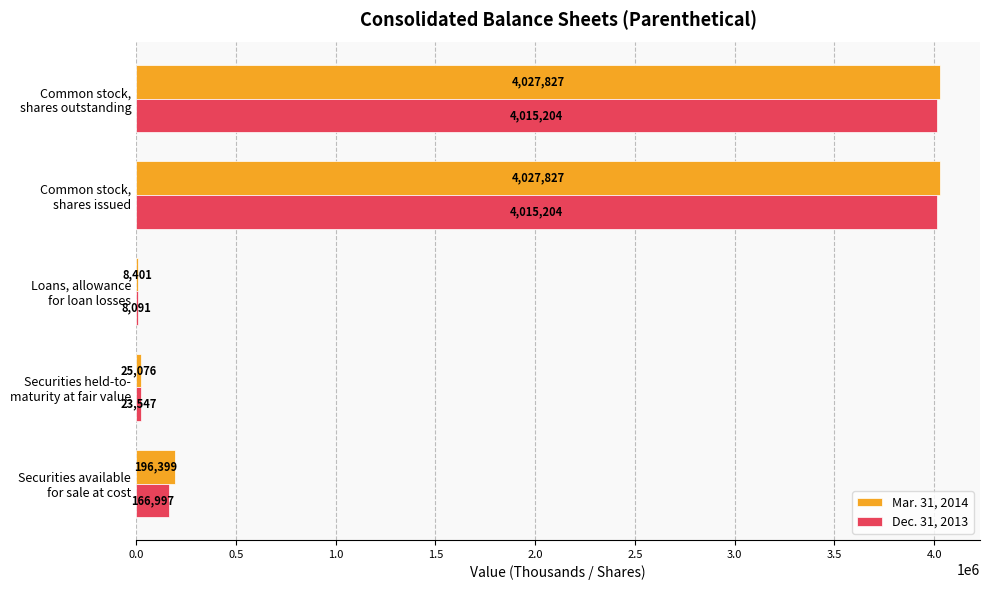

Which series has the largest total across all categories?

Mar. 31, 2014